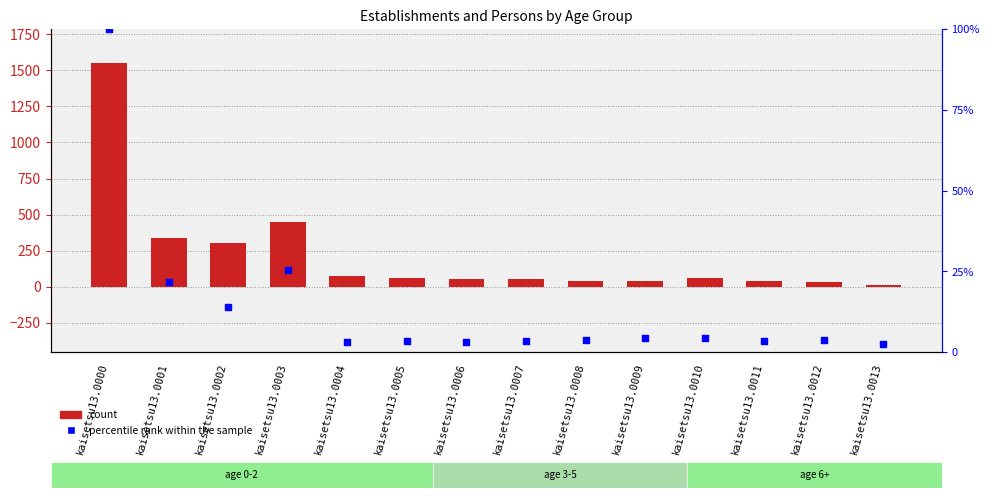

What are all the series names shown in the legend?

count, percentile rank within the sample